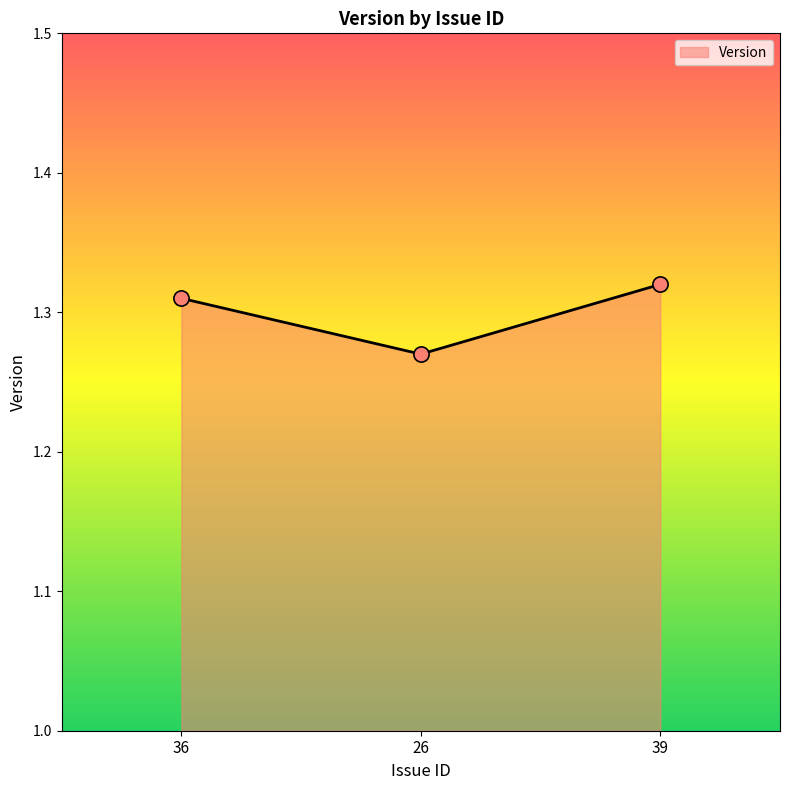

Which has a higher value, 36 or 26?

36